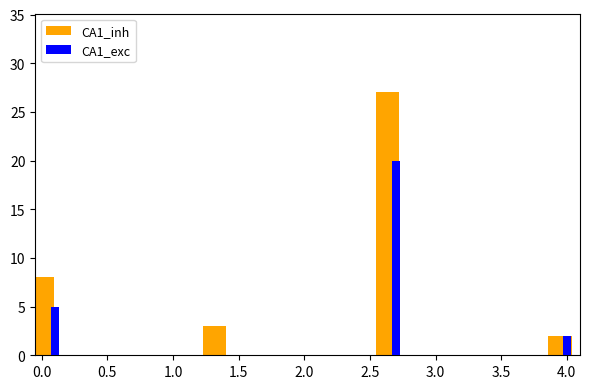

What are all the series names shown in the legend?

CA1_inh, CA1_exc